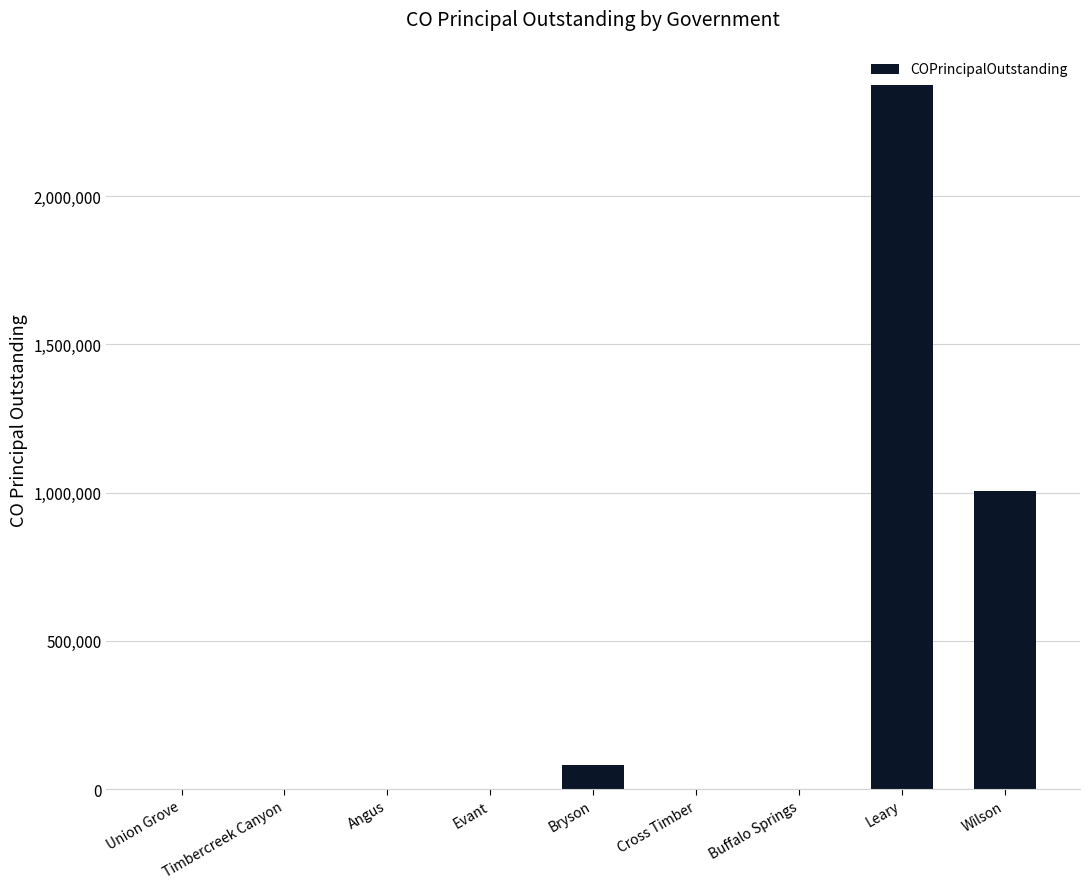

Between Leary and Evant, which is larger?

Leary